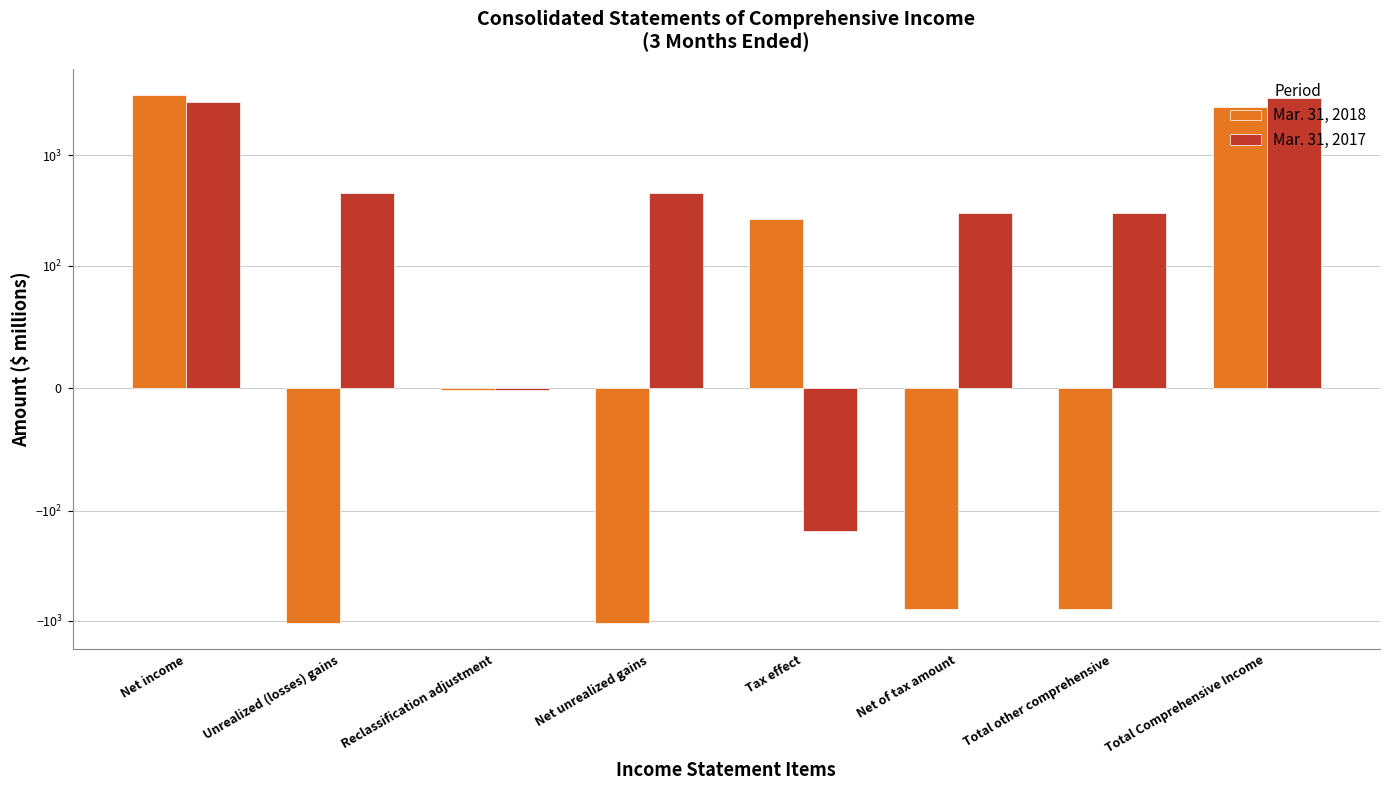

How many values in the Mar. 31, 2018 series are below -2?

4